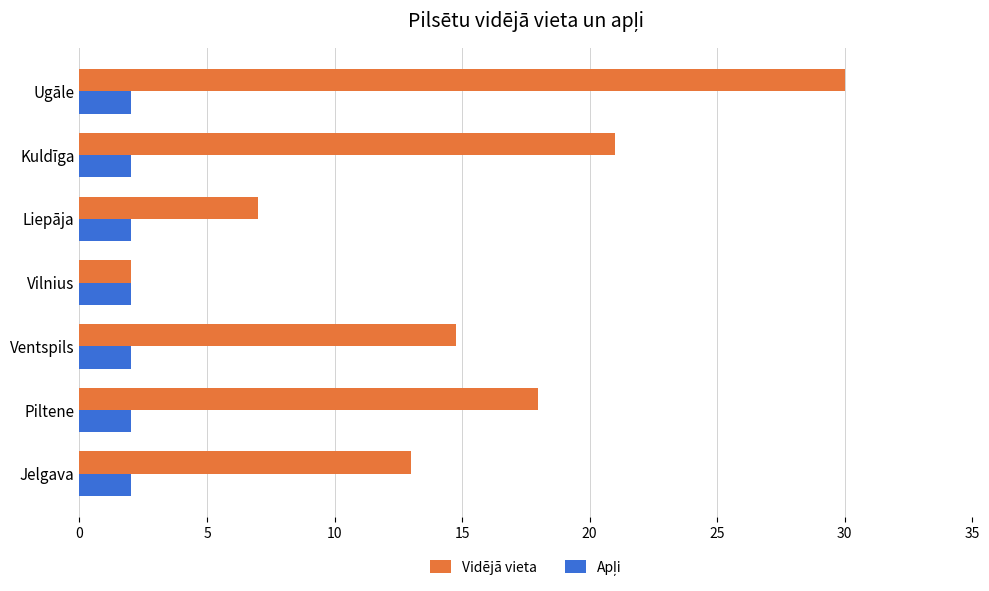

What is the difference between the highest and lowest values at Ugāle?

28.0